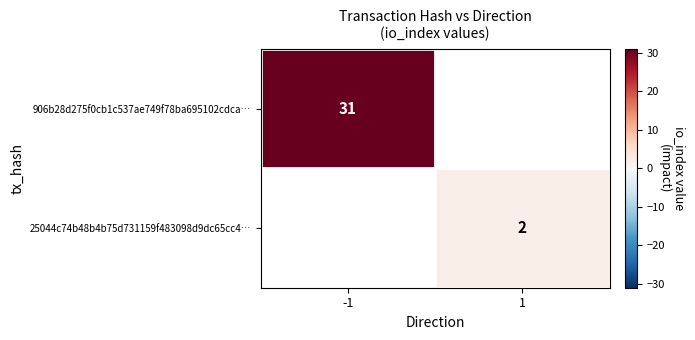

The 906b28d275f0cb1c537ae749f78ba695102cdca… series shows 6 at -1. True or false?

False